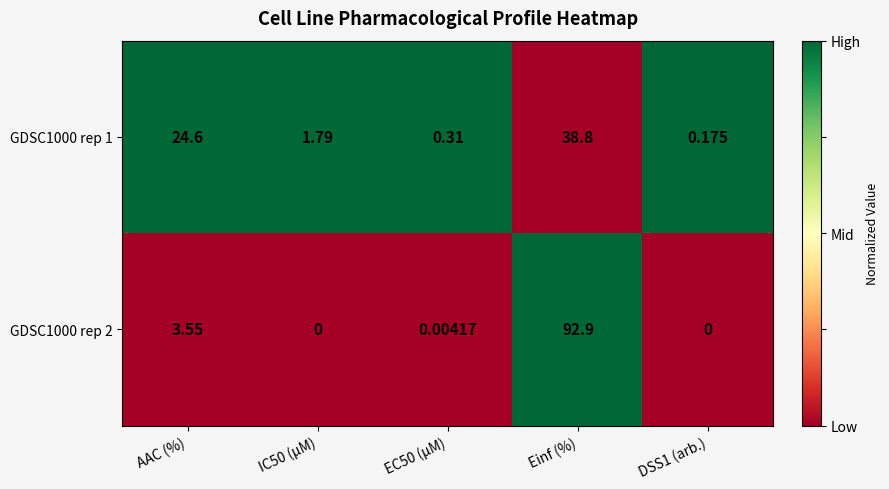

How many data points does each series have?

5